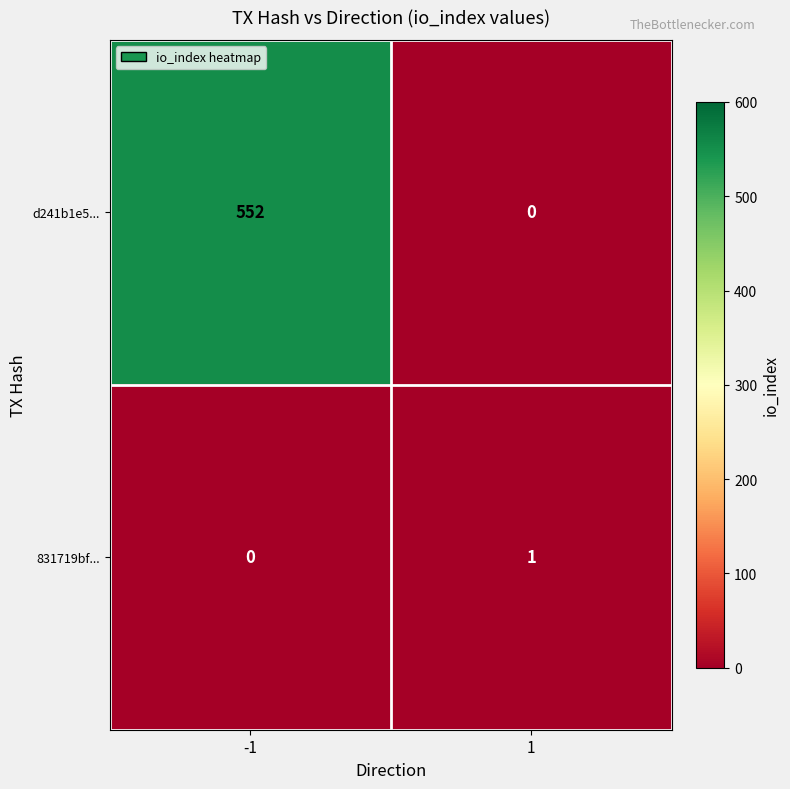

Reading left to right, what are all the values shown in this chart?

d241b1e5...: 552	0
831719bf...: 0	1